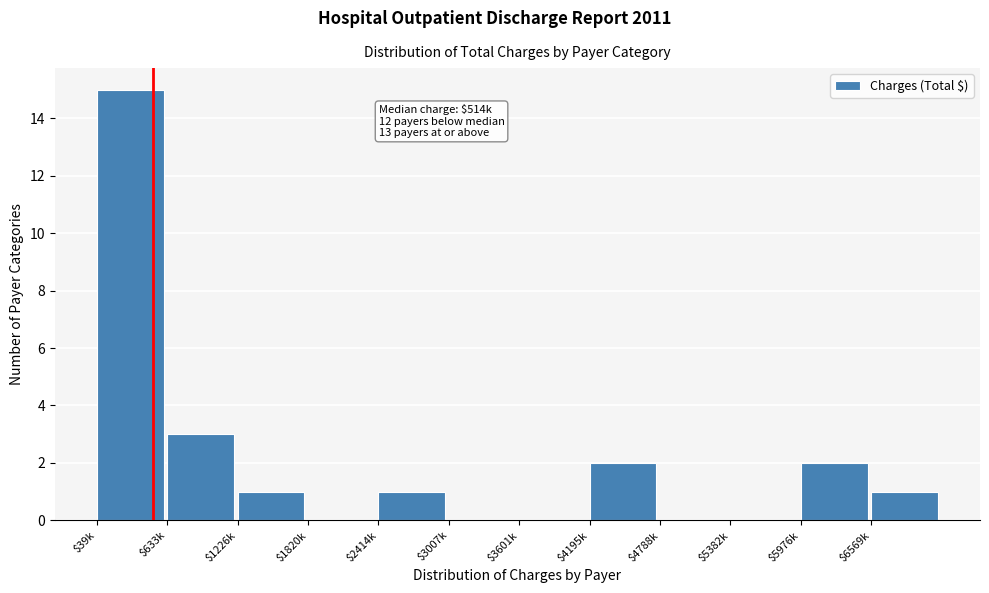

At which label is the value closest to 7?

$633k